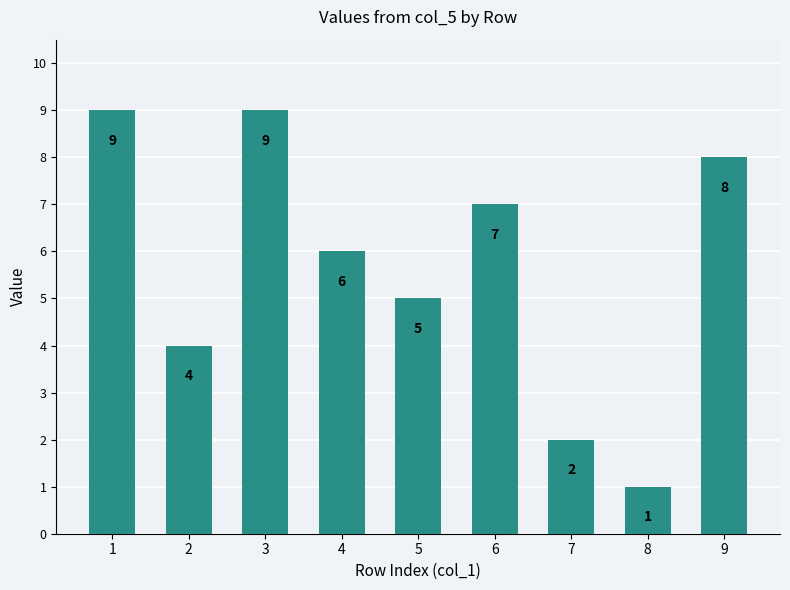

Reading right to left, transcribe all the data shown in this chart.

8	1	2	7	5	6	9	4	9